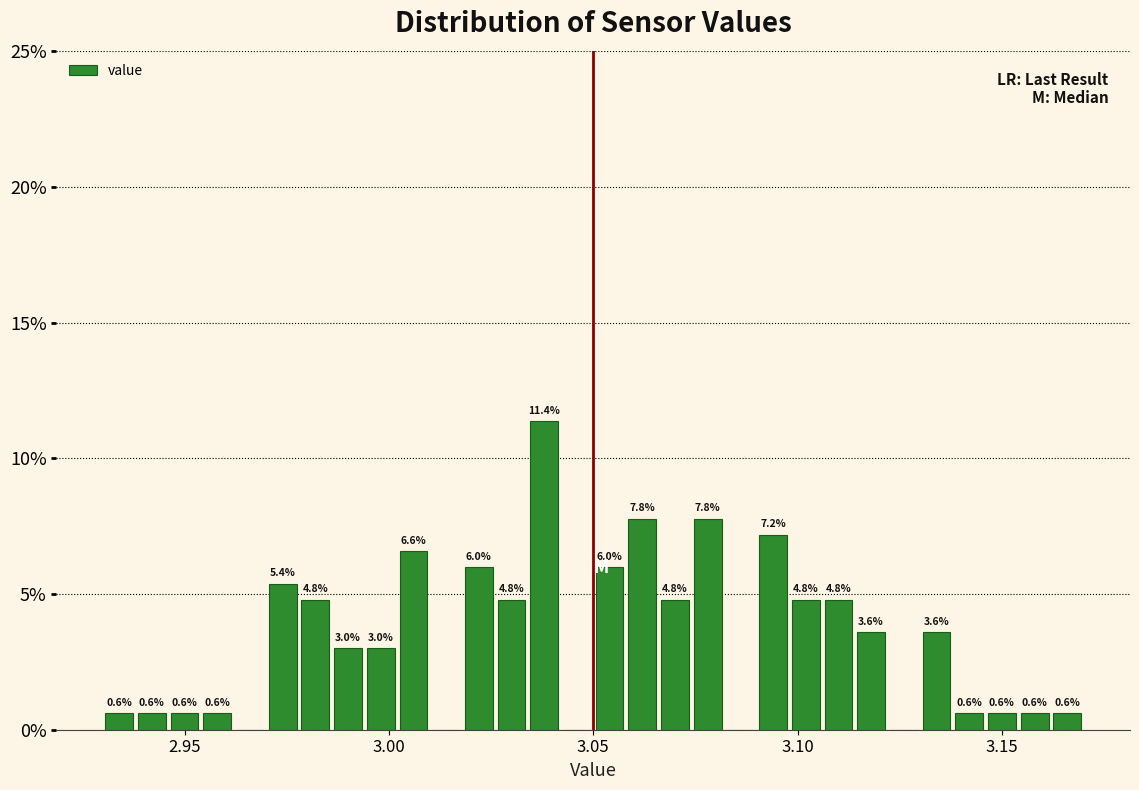

Around what value on the x-axis is the tallest bar? Give the approximate position of its centre, as read against the axis.

3.040